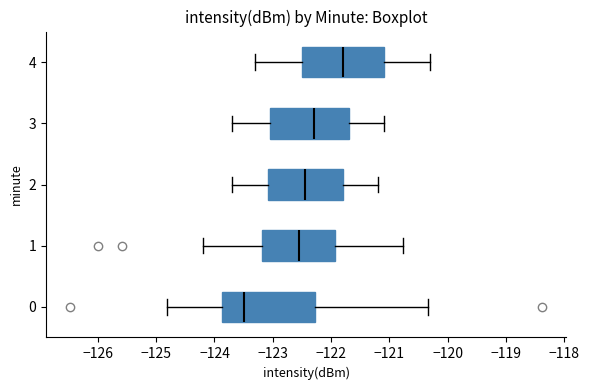

Which box's median line is the furthest to the left?

0